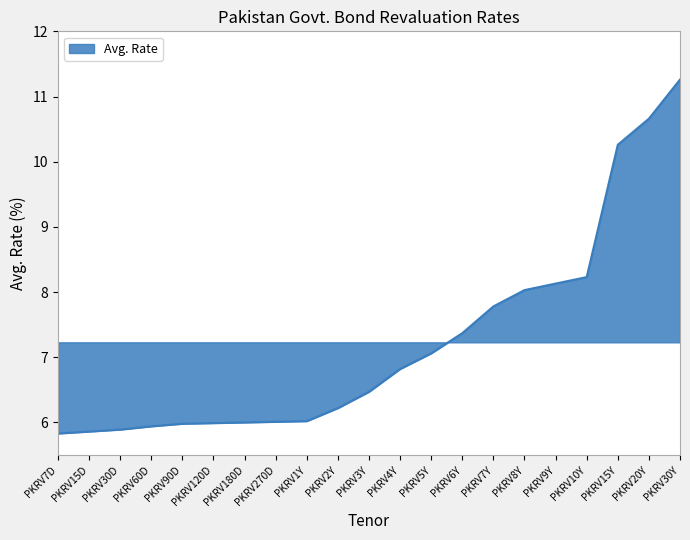

What is the difference between the maximum and minimum values?

5.4